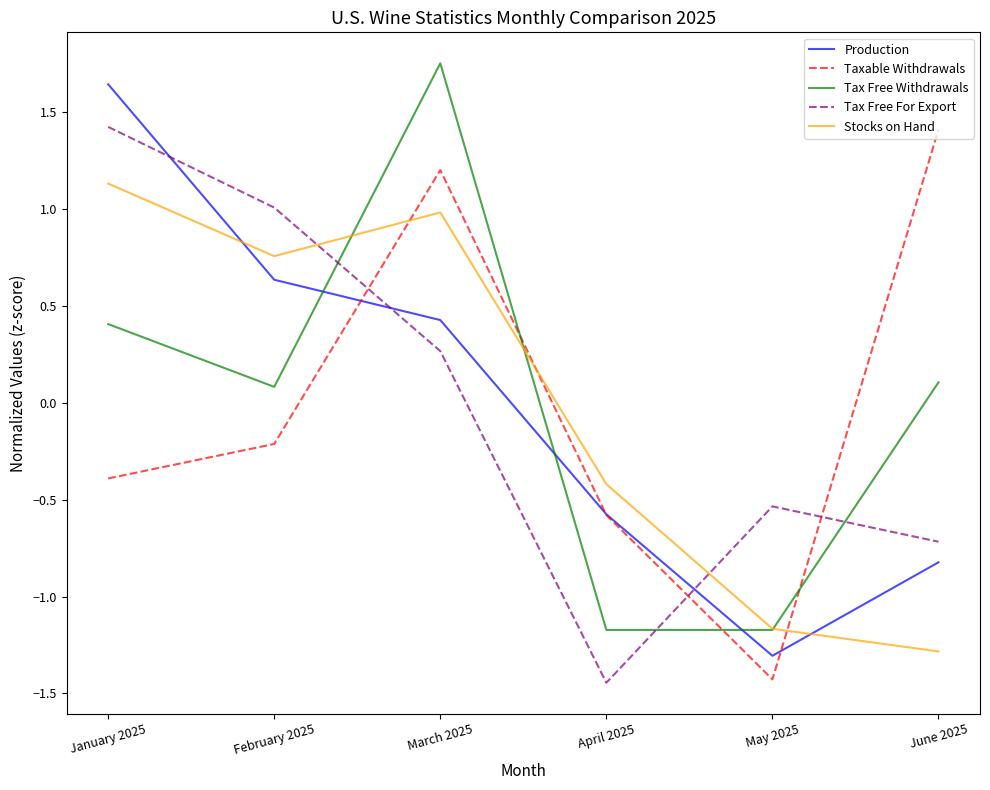

Rank the categories by Tax Free For Export value from highest to lowest.

January 2025, February 2025, March 2025, May 2025, June 2025, April 2025